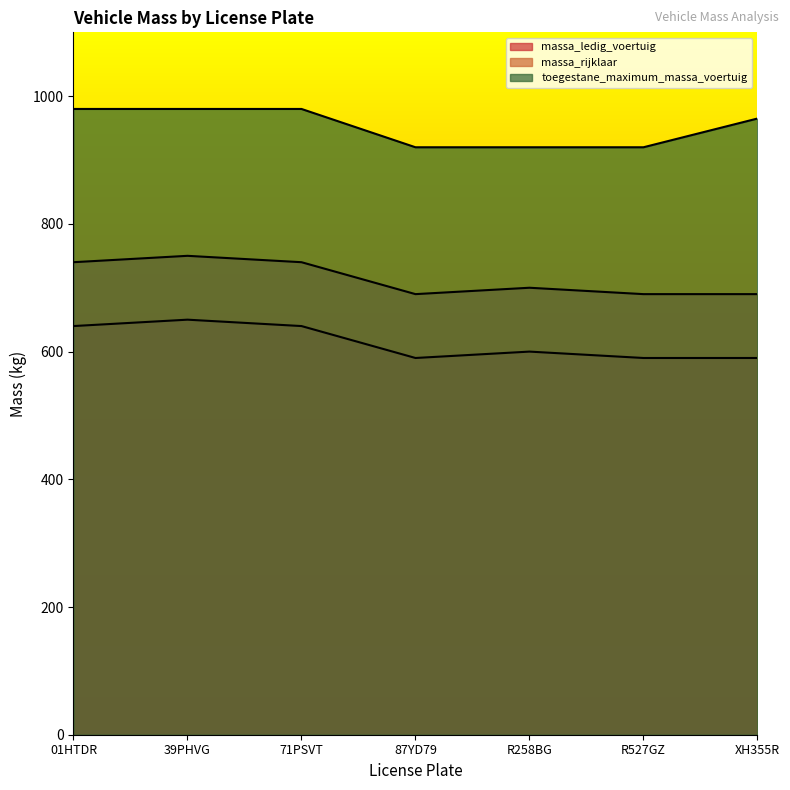

What is the difference between the second highest and second lowest values in the massa_rijklaar series?

50